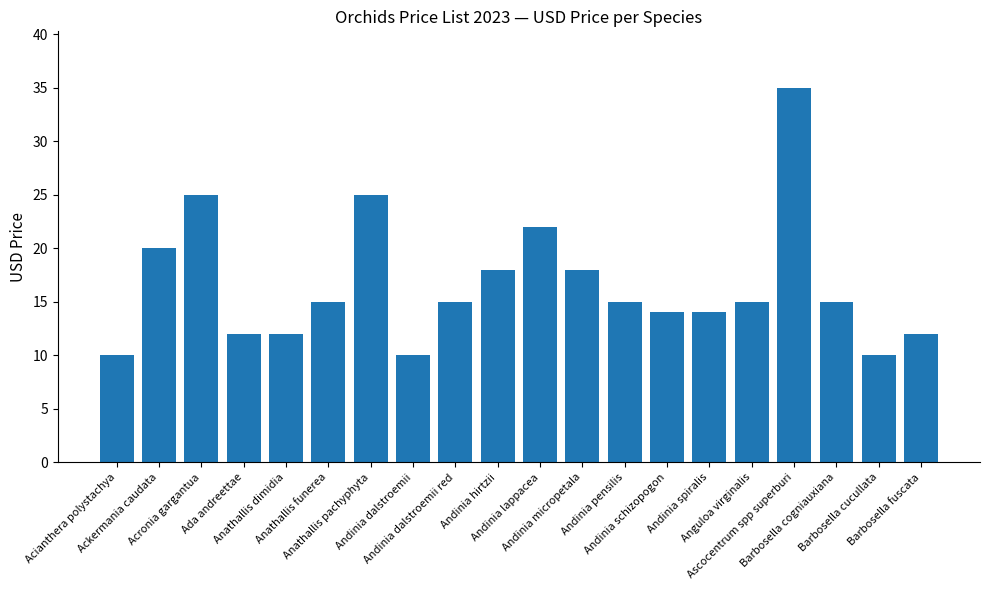

True or false: the data shows 15 at Barbosella cogniauxiana.

True